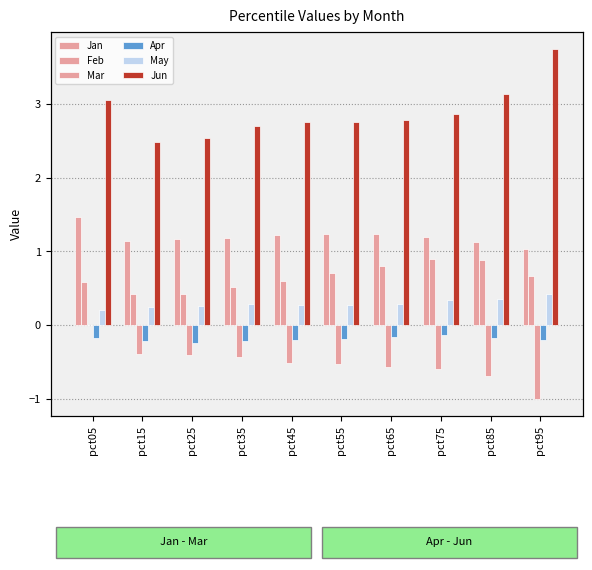

Reading right to left, what are all the values shown in this chart?

Jan: 1.0	1.1	1.2	1.2	1.2	1.2	1.2	1.2	1.1	1.5
Feb: 0.7	0.9	0.9	0.8	0.7	0.6	0.5	0.4	0.4	0.6
Mar: -1.0	-0.7	-0.6	-0.6	-0.5	-0.5	-0.4	-0.4	-0.4	-0.0
Apr: -0.2	-0.2	-0.1	-0.2	-0.2	-0.2	-0.2	-0.2	-0.2	-0.2
May: 0.4	0.4	0.3	0.3	0.3	0.3	0.3	0.3	0.2	0.2
Jun: 3.7	3.1	2.9	2.8	2.8	2.8	2.7	2.5	2.5	3.1